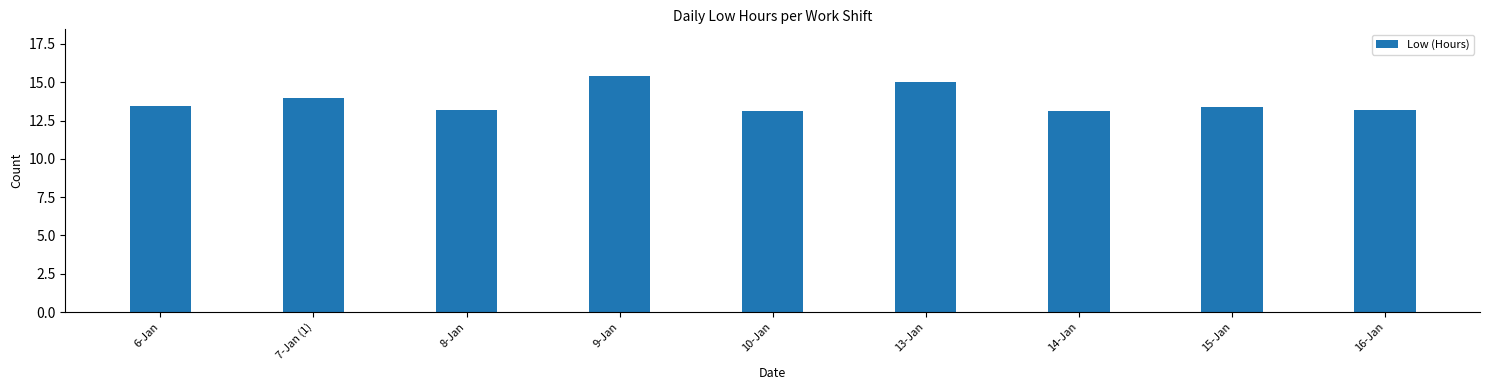

True or false: the data shows 8.5 at 15-Jan.

False